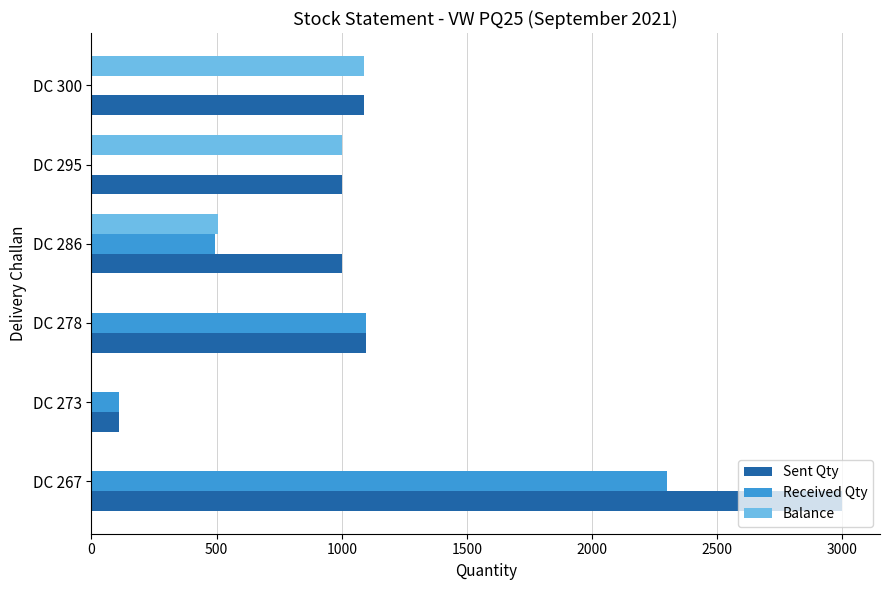

How many data points does each series have?

6